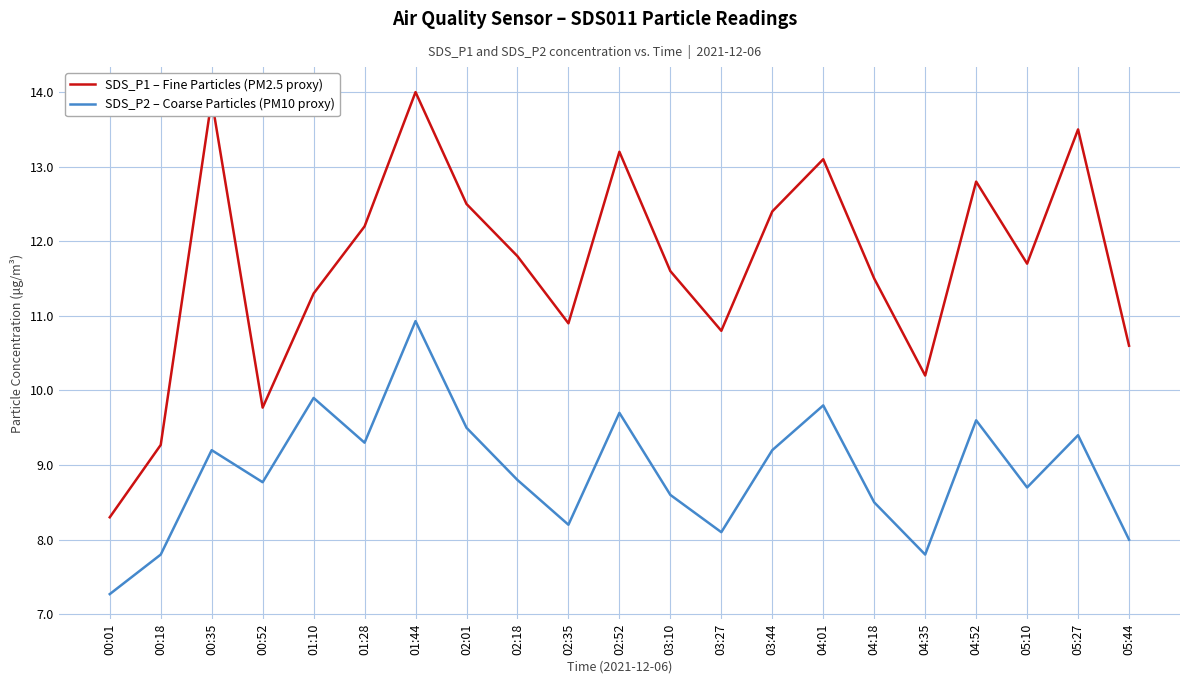

Is it true that SDS_P1 – Fine Particles (PM2.5 proxy) equals 10.9 at 02:35?

True